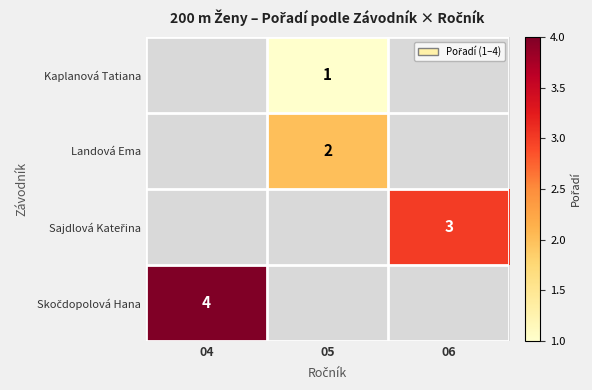

The Landová Ema series shows 1 at 05. True or false?

False